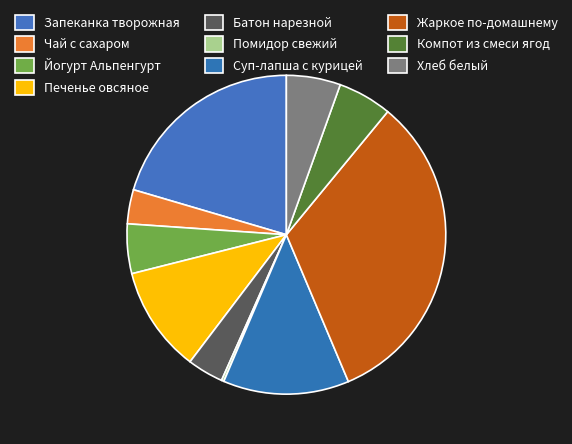

To the nearest percent, what portion does Батон нарезной represent?

4%